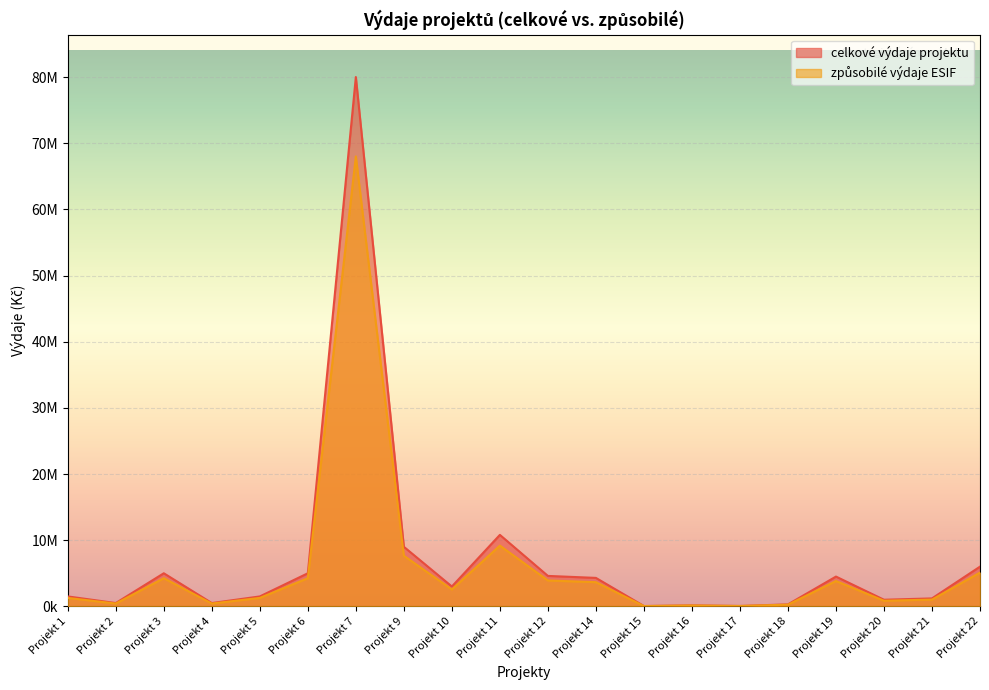

The zpusobile_vydaje series shows 4100086 at Projekt 10. True or false?

False